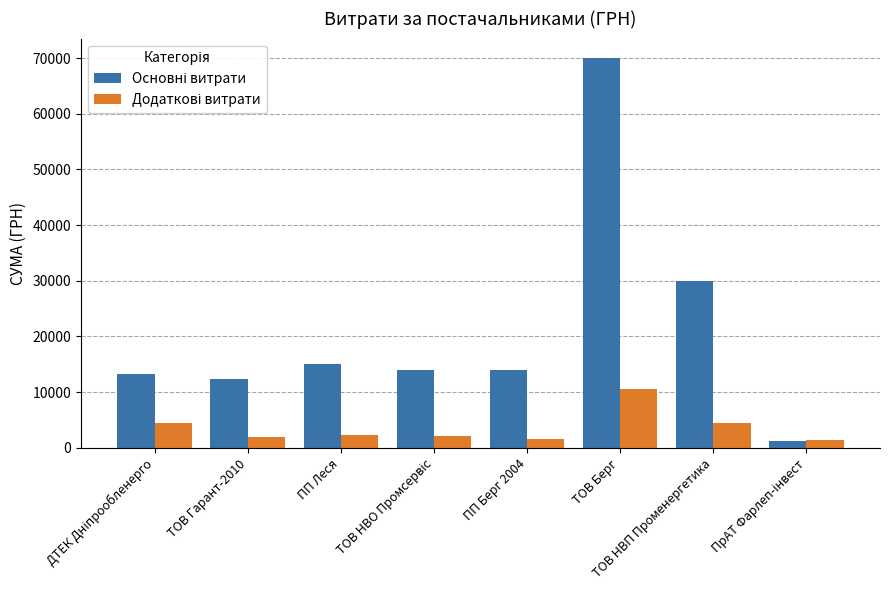

What is the maximum value shown in the chart?

70000.0